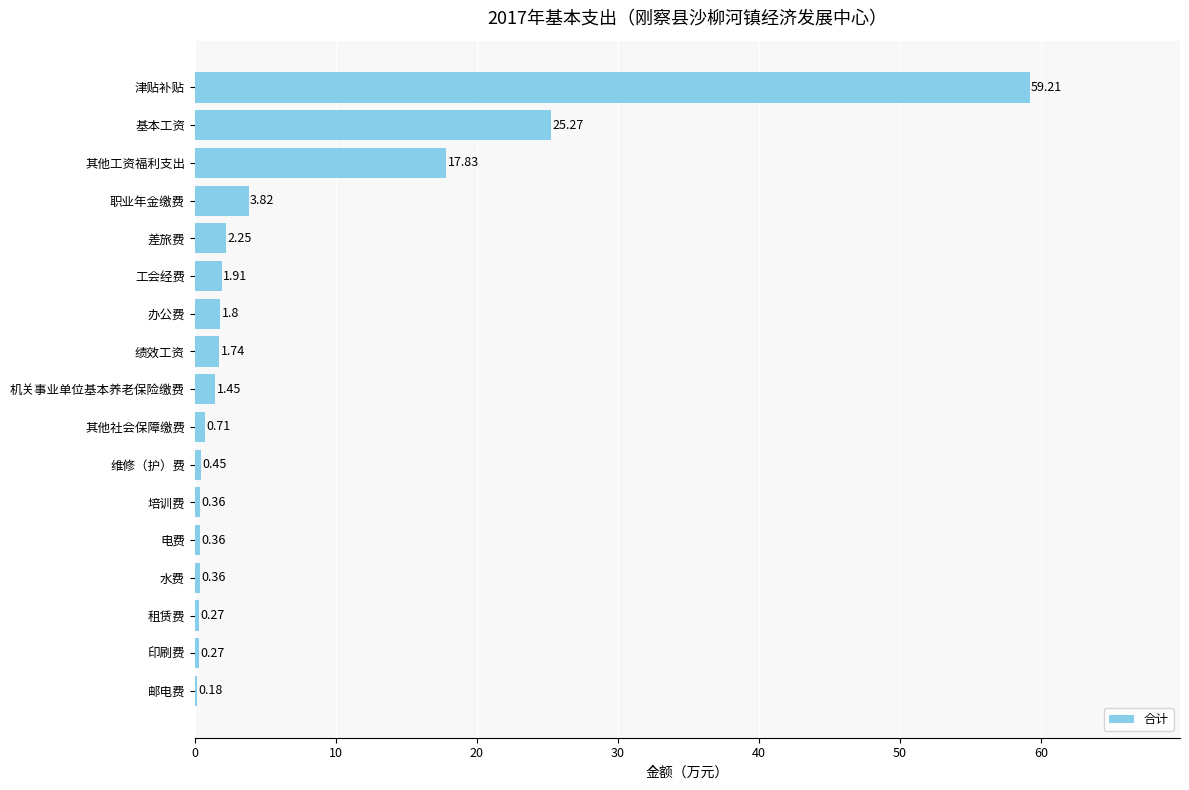

What is the change in value from 邮电费 to 职业年金缴费?

+3.6